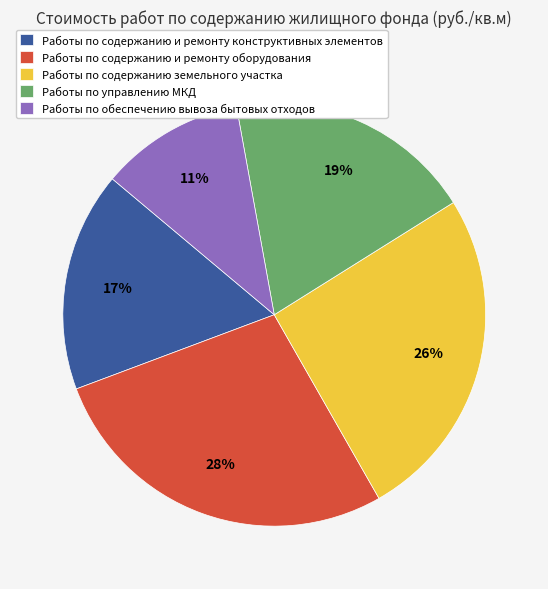

To the nearest percent, what portion does Работы по содержанию земельного участка represent?

26%